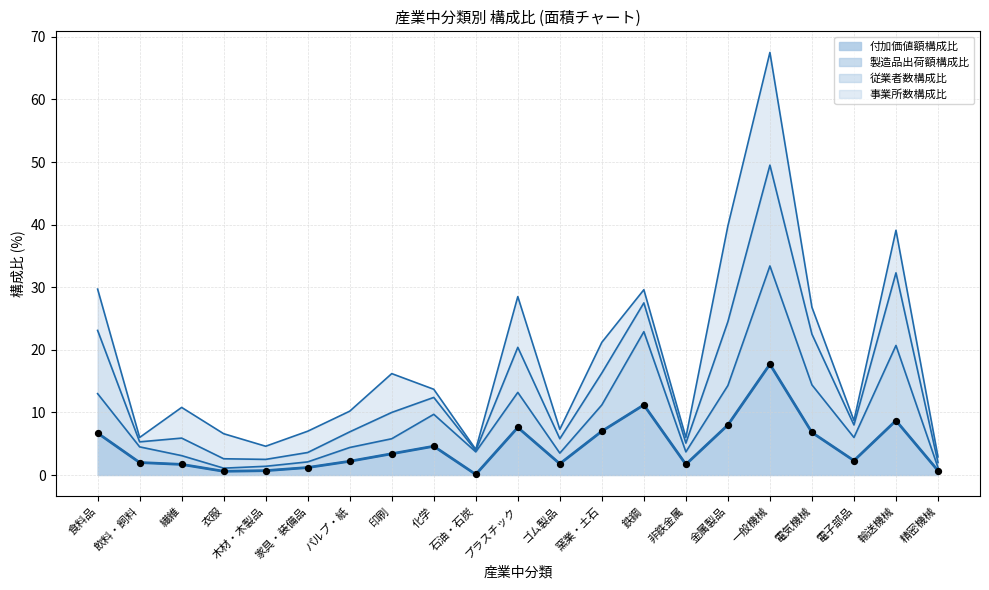

At which label does 付加価値額構成比 reach its peak?

一般機械